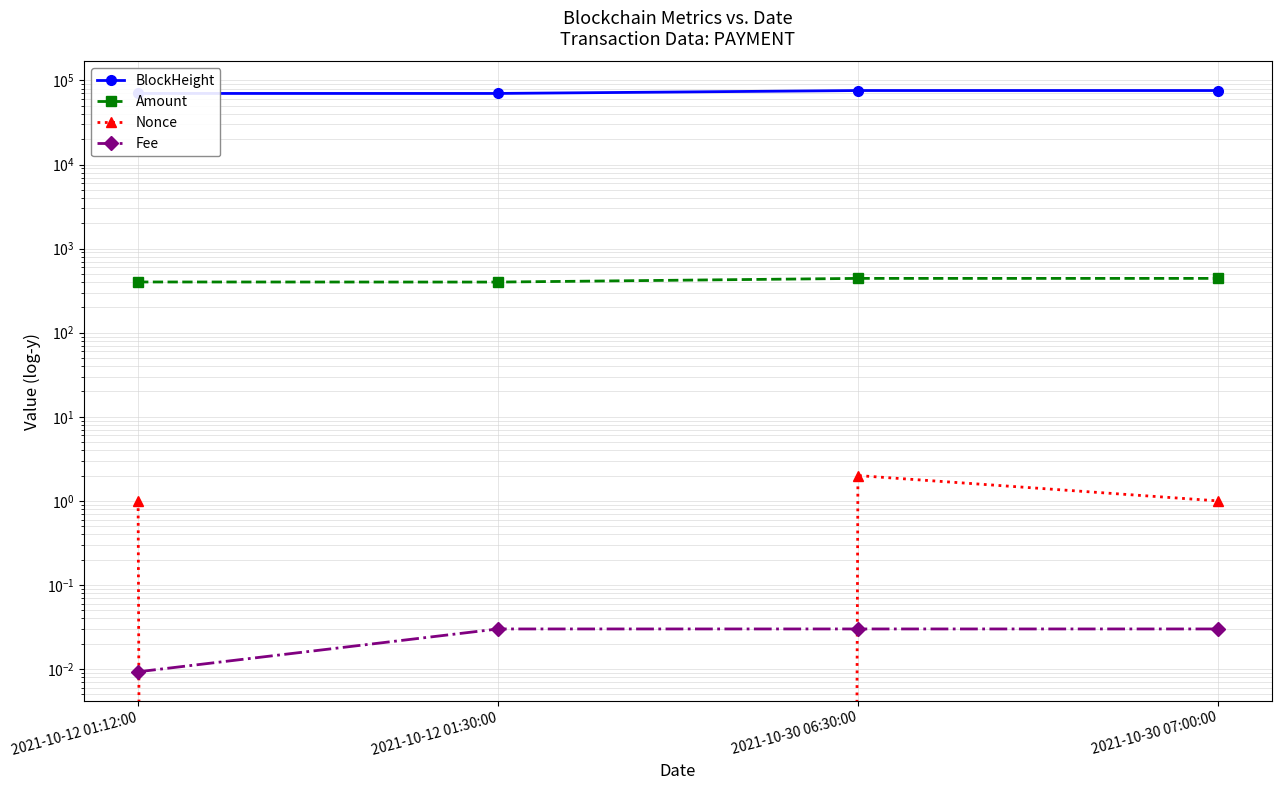

Where is Amount nearest to the value 421?

2021-10-12 01:12:00